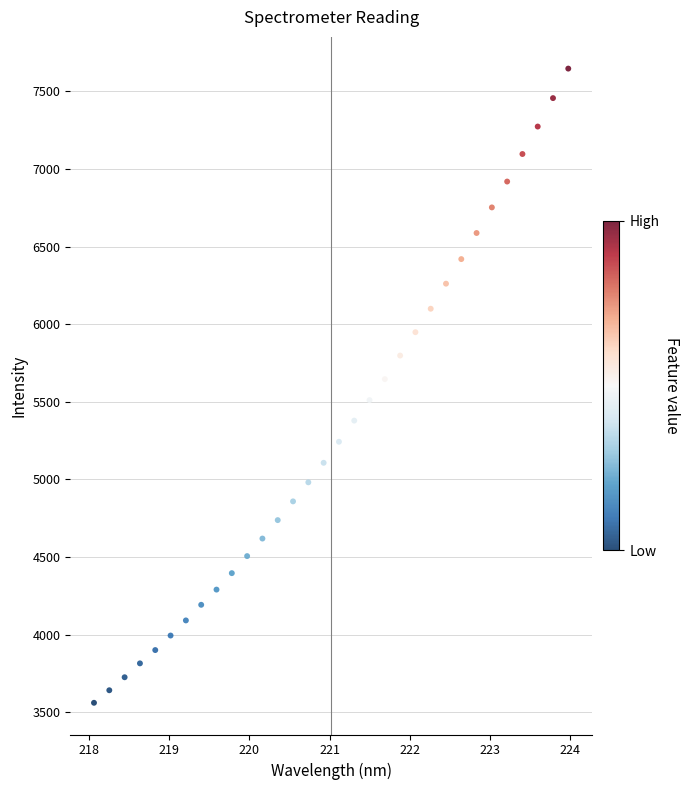

What is the range of X values (max minus min)?

5.9